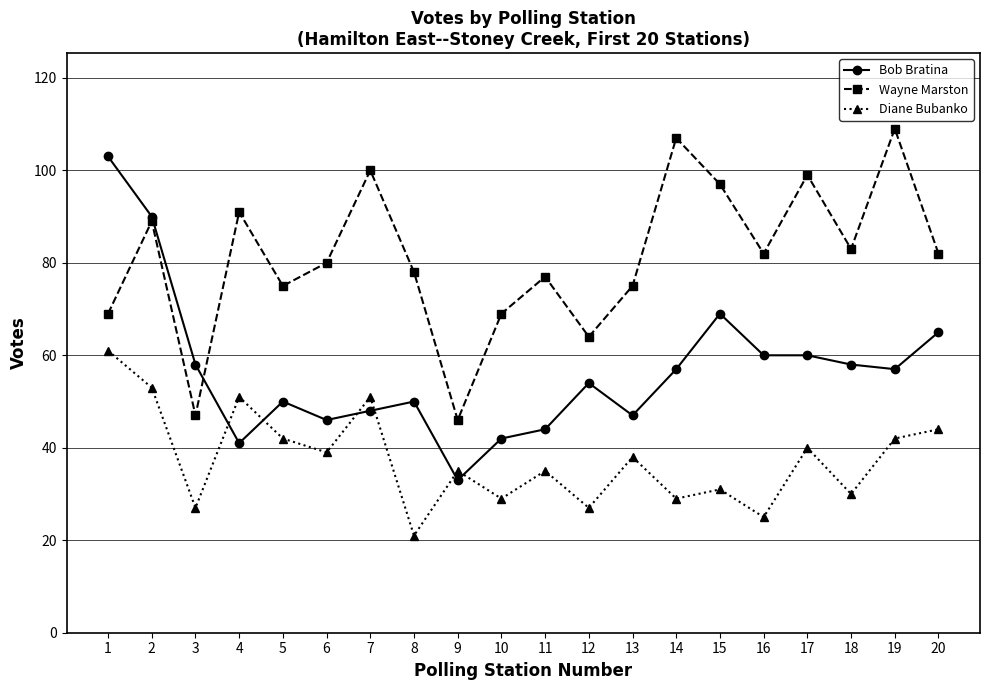

True or false: Diane Bubanko and Wayne Marston cross at least once.

False